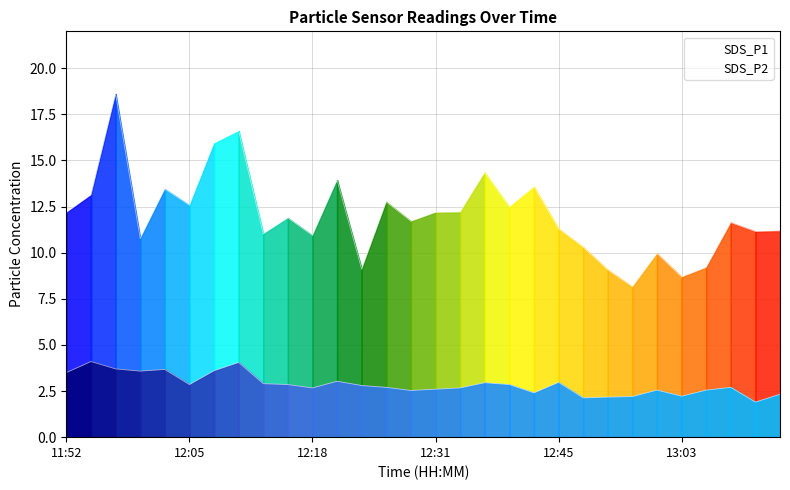

What is the difference between the second highest and minimum values in the SDS_P2 series?

2.1